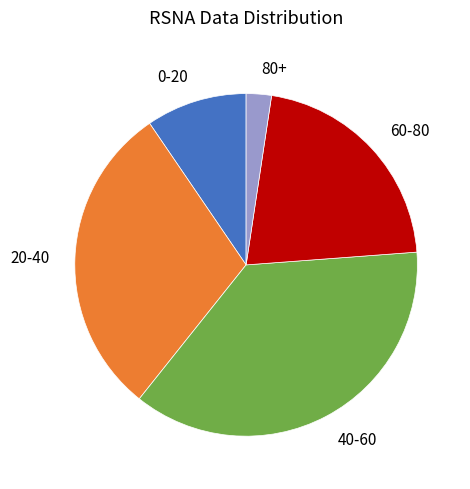

Is there any slice that represents more than half of the pie?

No